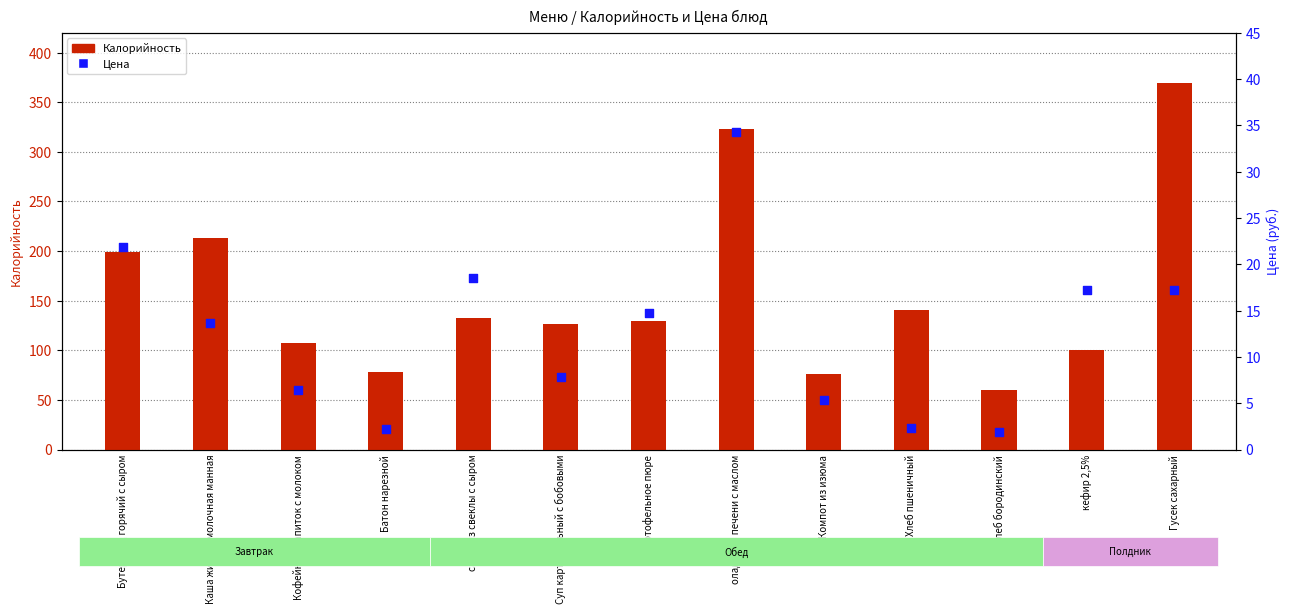

Is the value of Цена at Кофейный напиток с молоком greater than the value of Калорийность at Кофейный напиток с молоком?

No